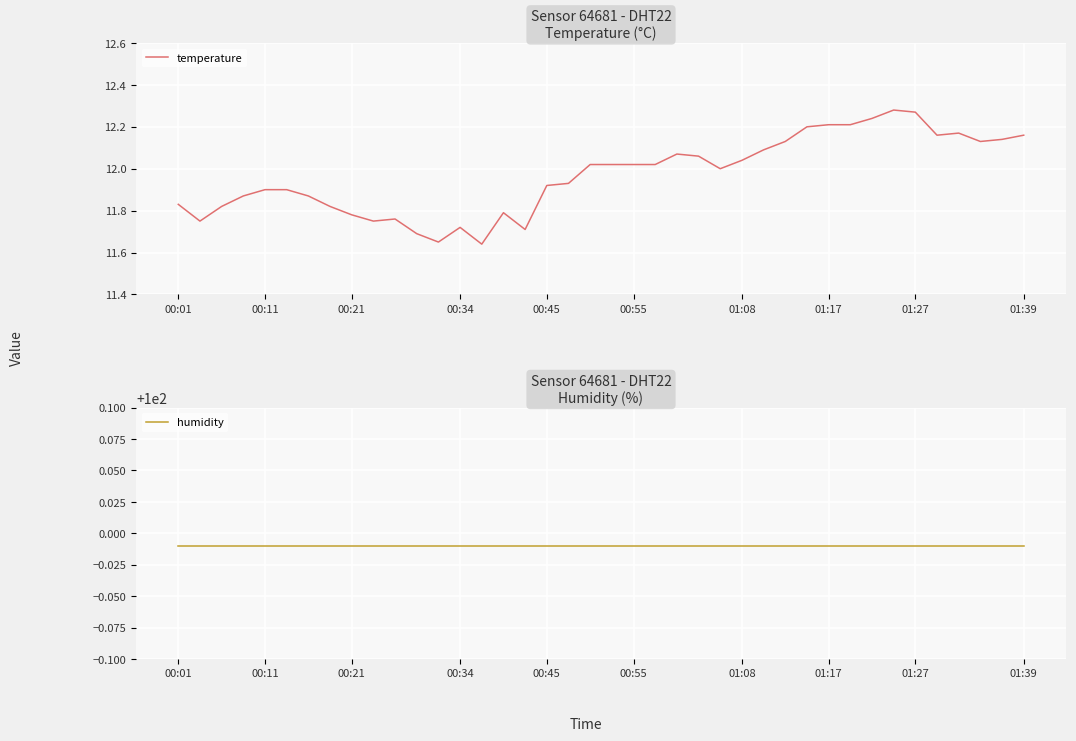

Is it true that temperature equals 12.2 at 31?

True